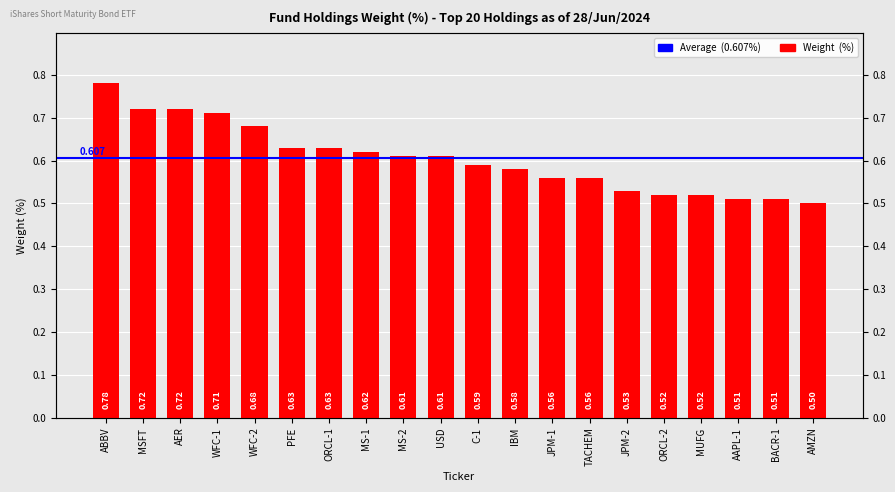

Which label corresponds to the smallest value in the chart?

AMZN